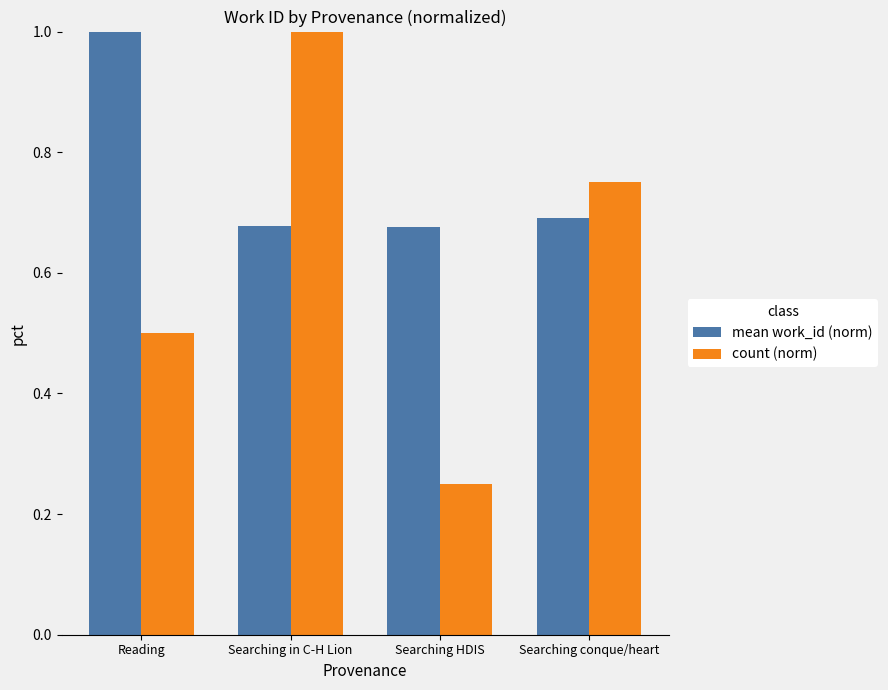

List the series in order of their overall mean, highest first.

mean work_id (norm), count (norm)